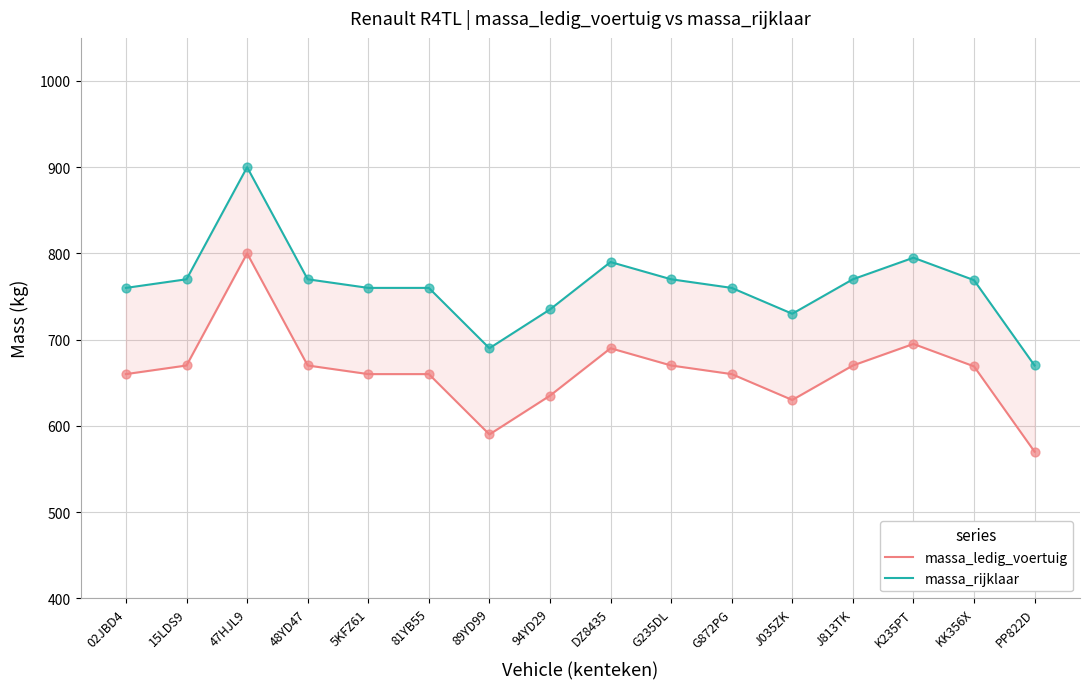

At which category is the sum across all series the highest?

47HJL9